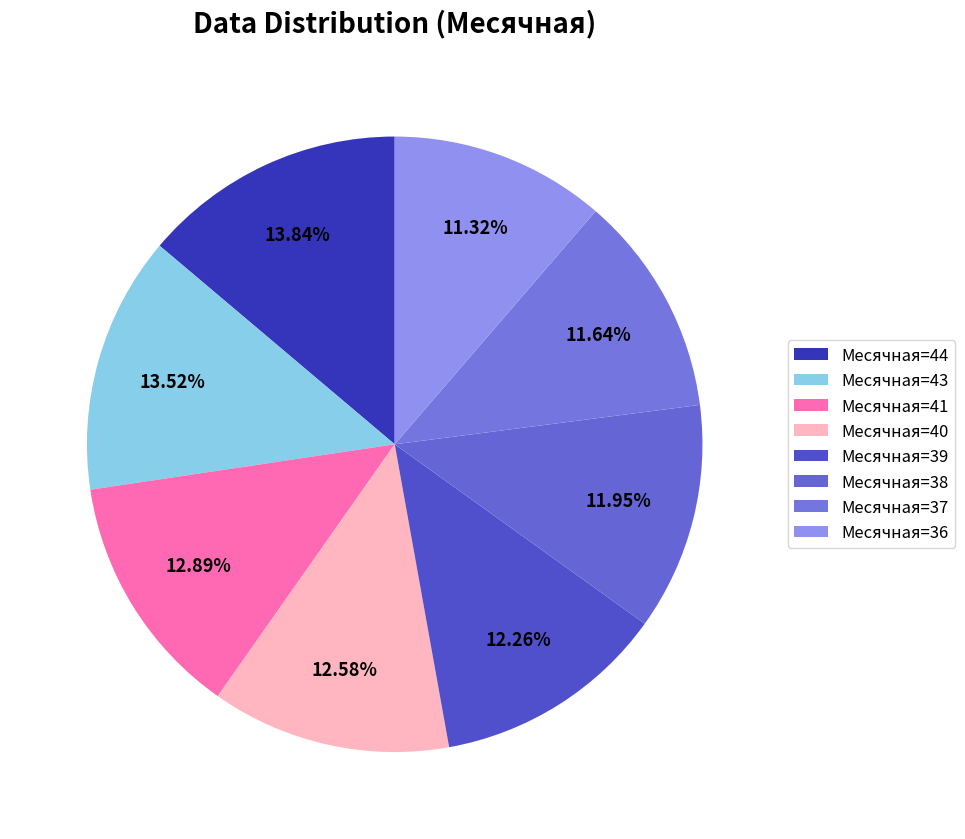

How many segments does this pie chart have?

8